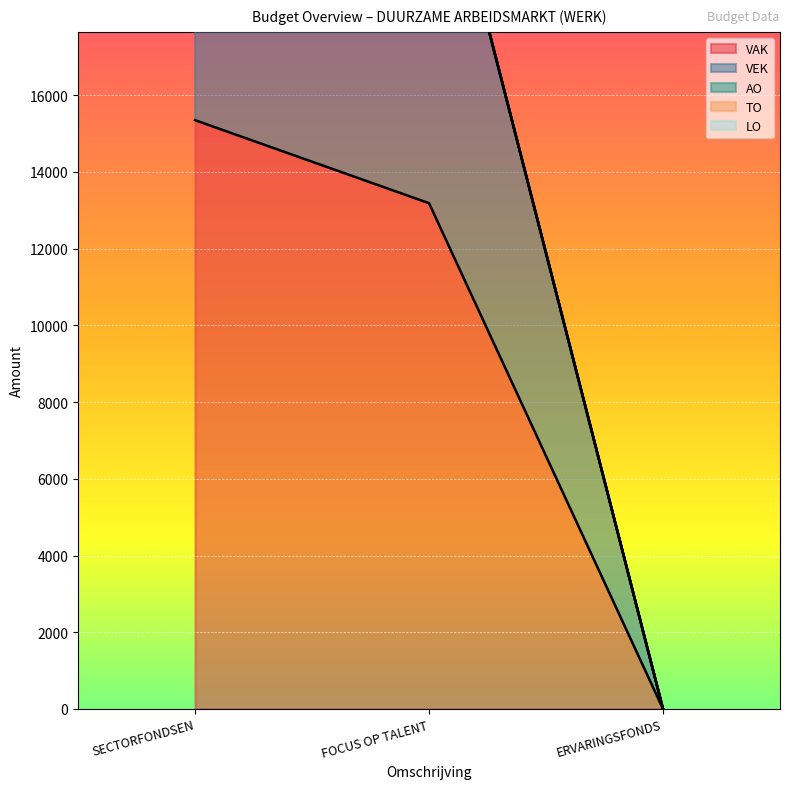

Is it true that VAK equals 5924 at FOCUS OP TALENT?

False